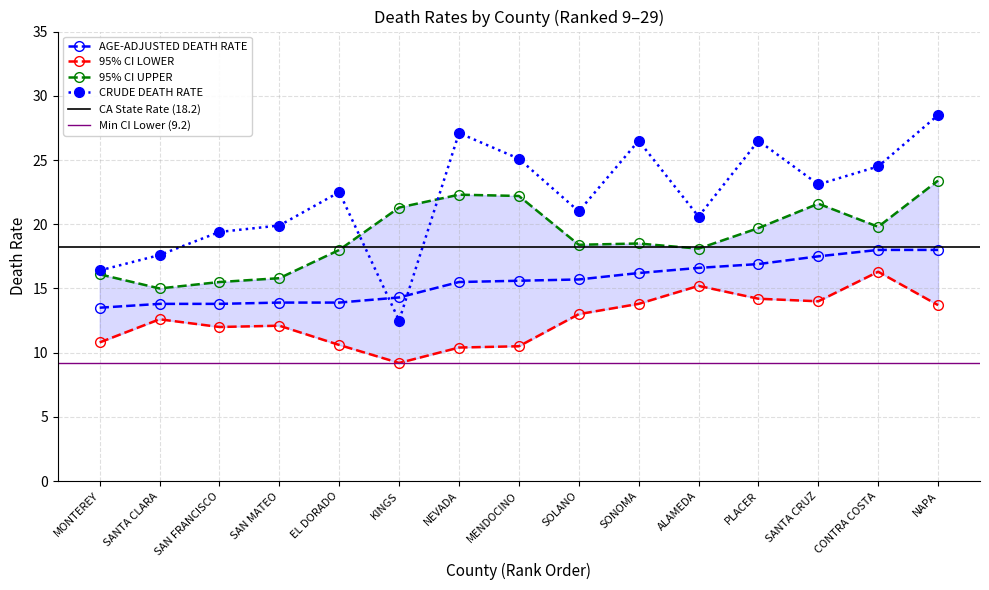

True or false: CRUDE DEATH RATE and AGE-ADJUSTED DEATH RATE intersect in this chart.

True